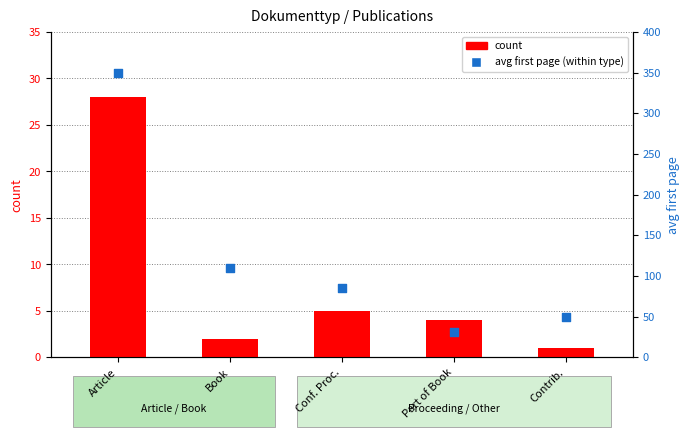

What is the total value across all series at Book?

112